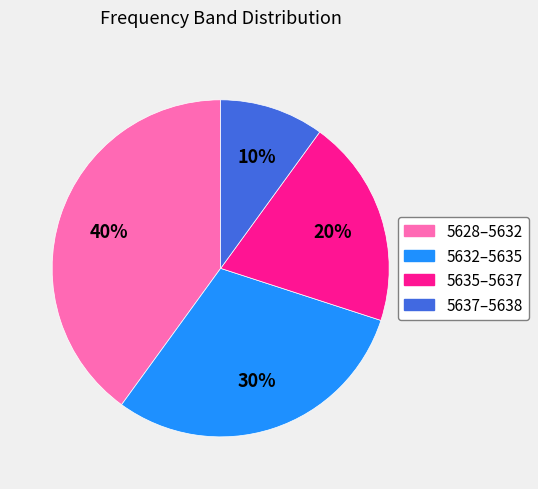

To the nearest percent, what is the difference between the largest and smallest slice percentages?

30%